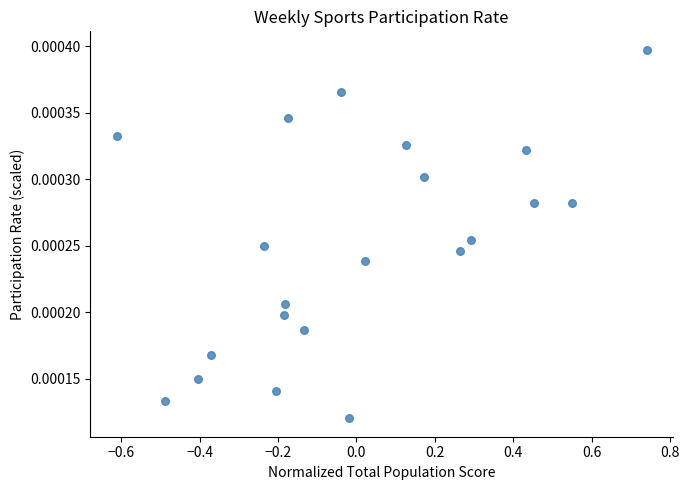

How many data points are displayed?

21